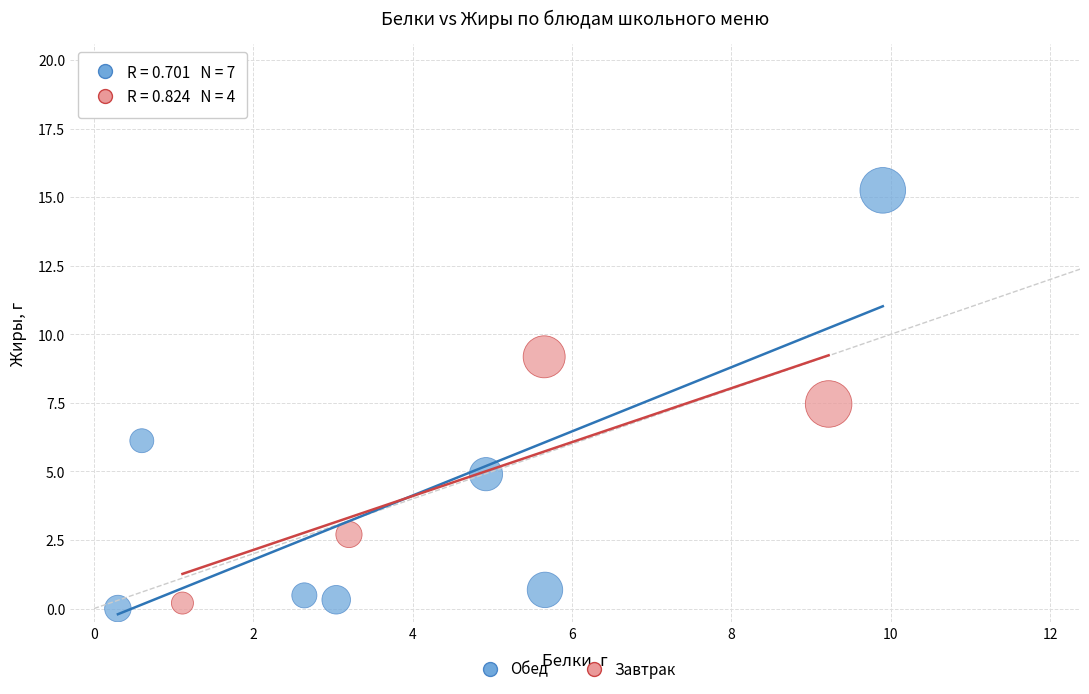

Which series reaches the maximum Y coordinate?

Обед